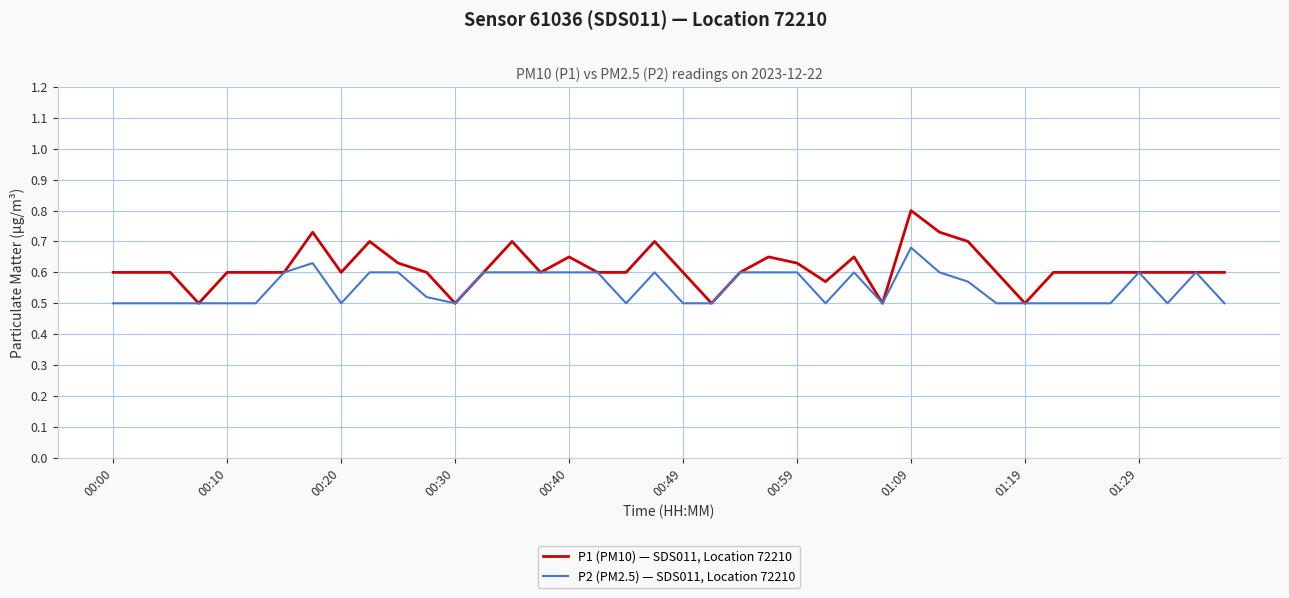

Which series has the widest spread of values?

P1 (PM10) — SDS011, Location 72210